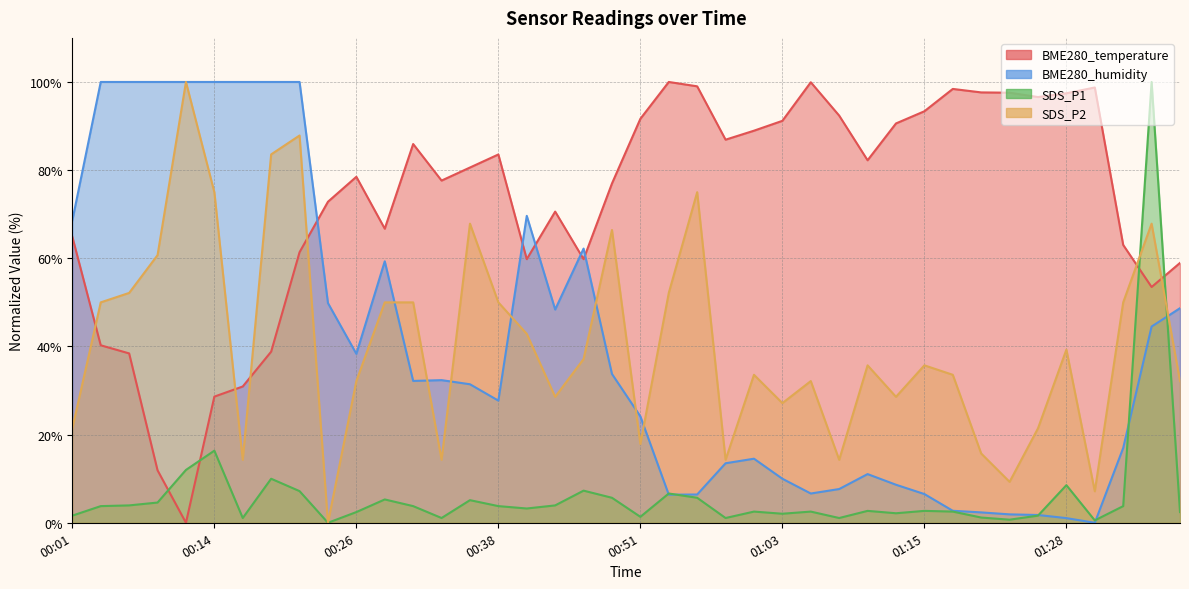

Does the chart display data point markers on the line(s)?

No